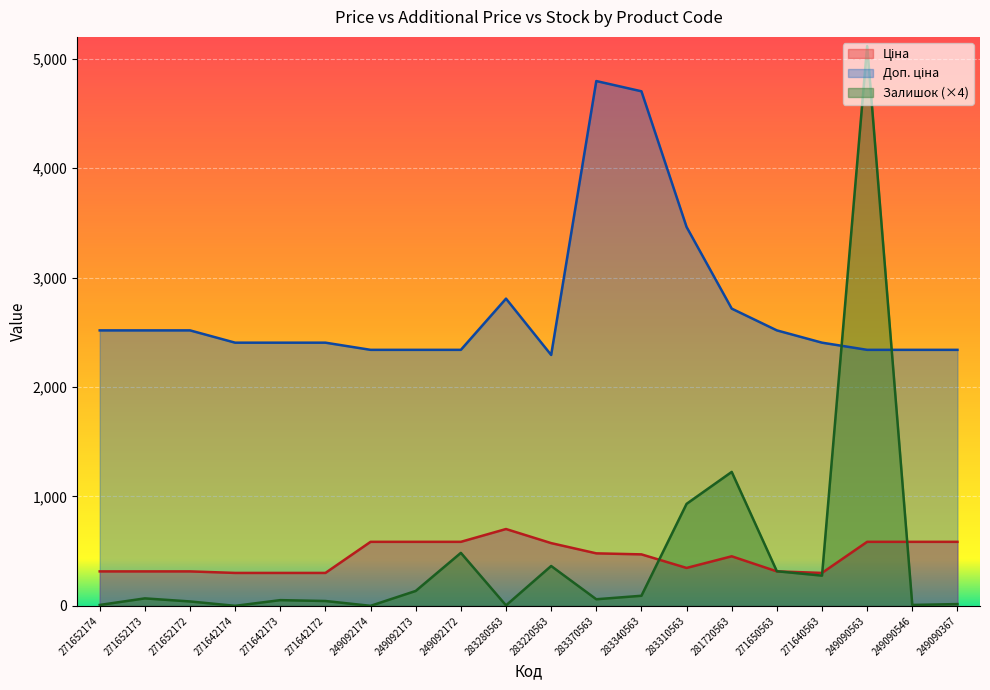

At which category does Доп. ціна reach its first local peak?

283280563